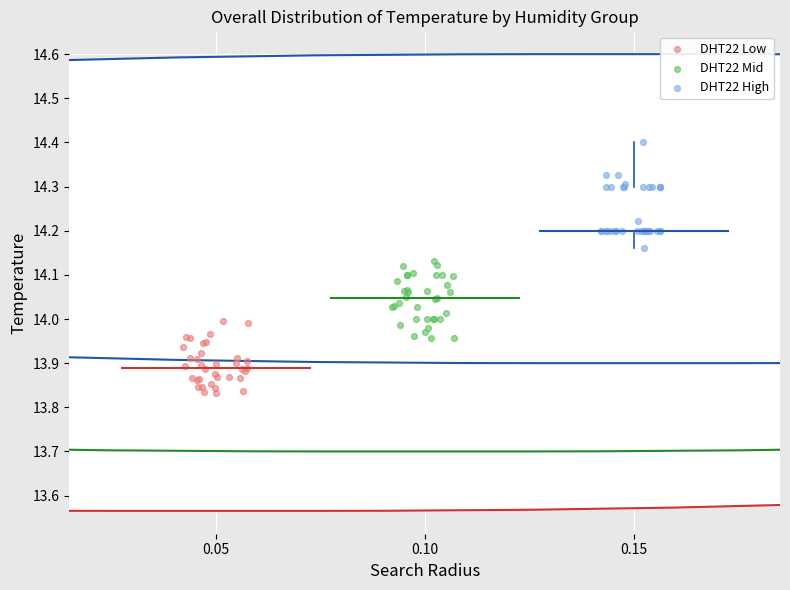

Which series reaches the minimum Y coordinate?

DHT22 Low